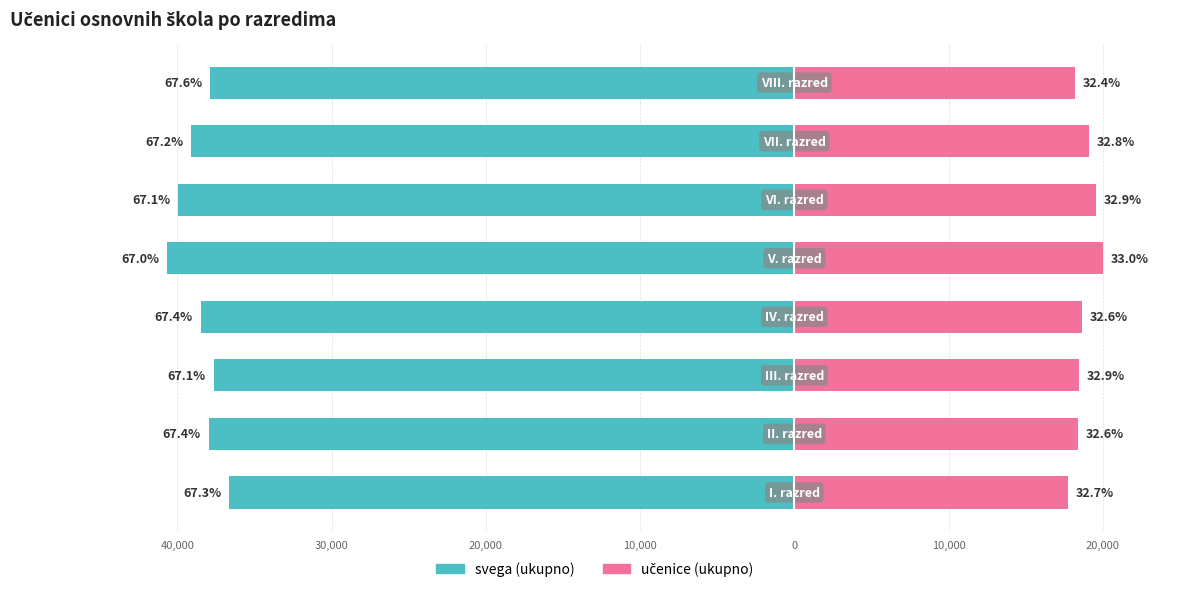

How many data points does each series have?

8